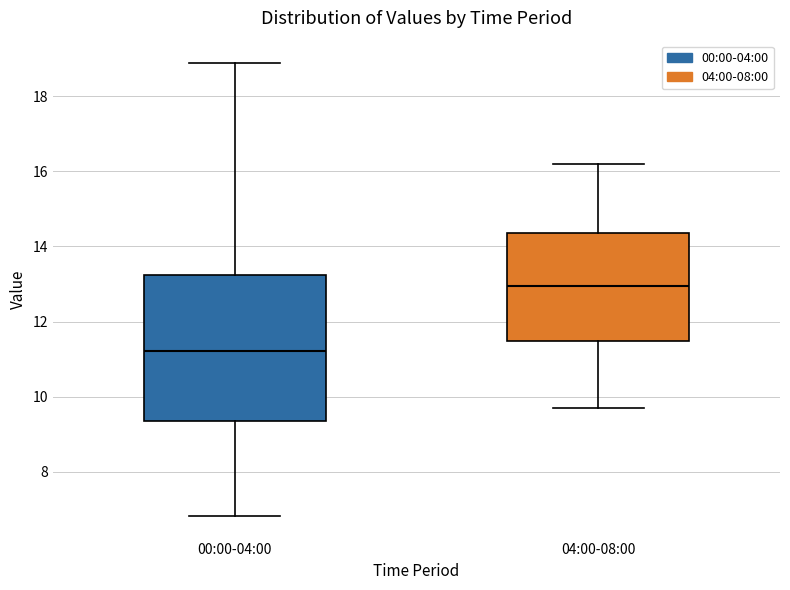

Reading left to right, read every box against the y-axis: the position of its median line, the range the box covers, and the ends of its whiskers. The values are not printed on the chart, so give them approximately, as read against the axis.

00:00-04:00: median 11.2, box 9.4 to 13.2, whiskers 6.8 to 18.8
04:00-08:00: median 13.0, box 11.4 to 14.4, whiskers 9.8 to 16.2